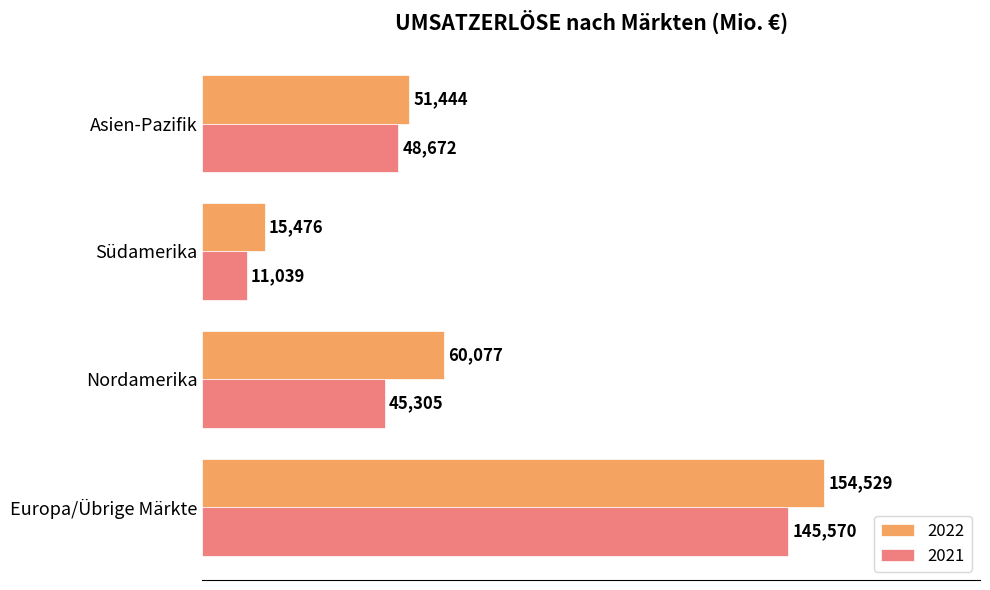

Which category has the lowest value across all series?

Südamerika